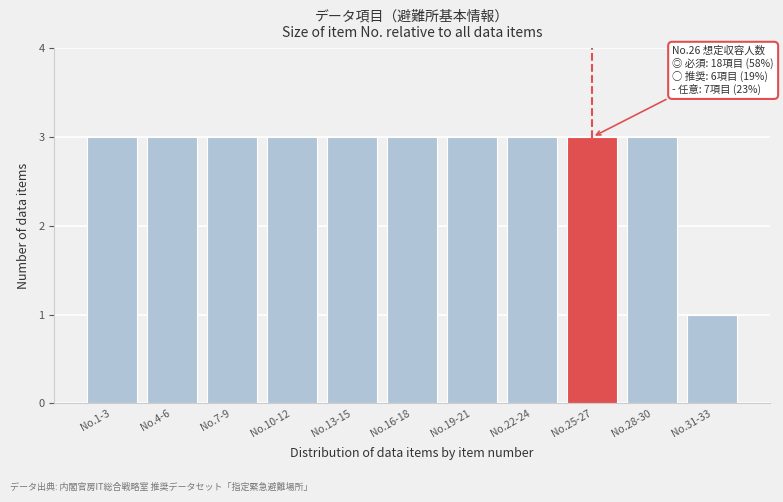

Reading left to right, list all the values displayed in this chart.

3	3	3	3	3	3	3	3	3	3	1